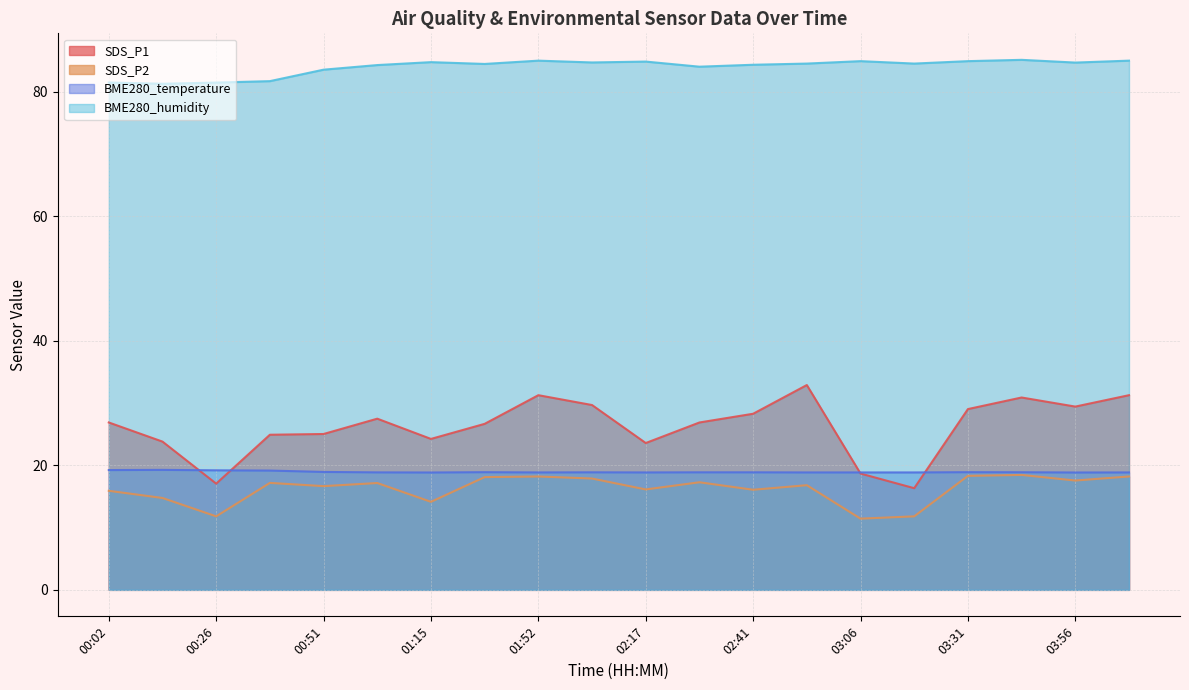

At which label does SDS_P2 first exceed 17?

00:38